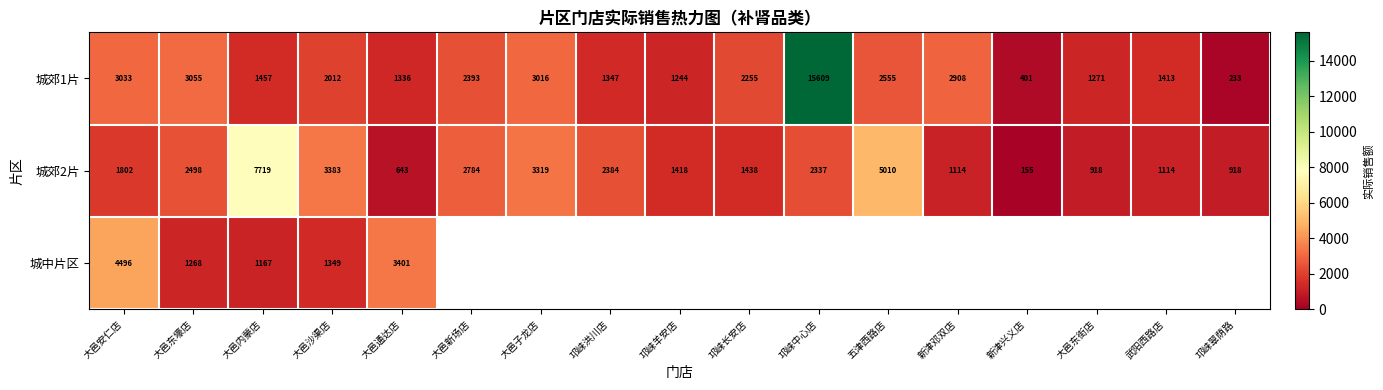

Is the value of 城郊2片 at 新津邓双店 greater than the value of 城郊1片 at 邛崃长安店?

No